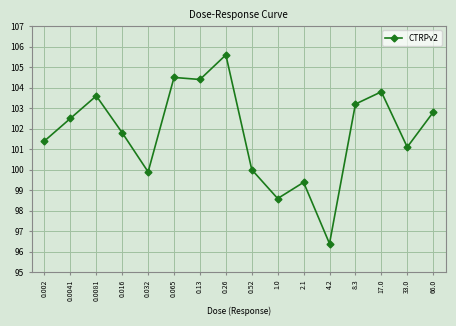

Where is the first local maximum?

0.0081